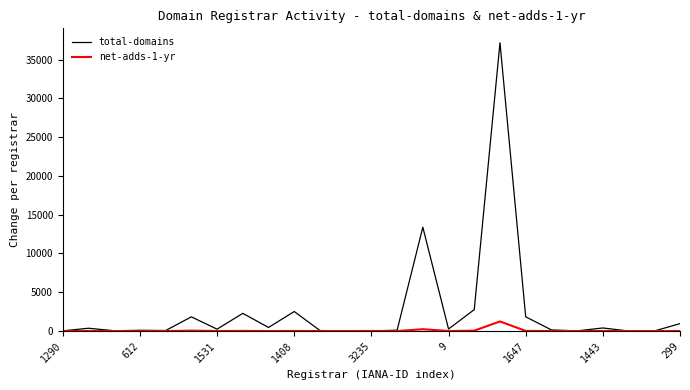

Rank the series by their average value, from lowest to highest.

net-adds-1-yr, total-domains